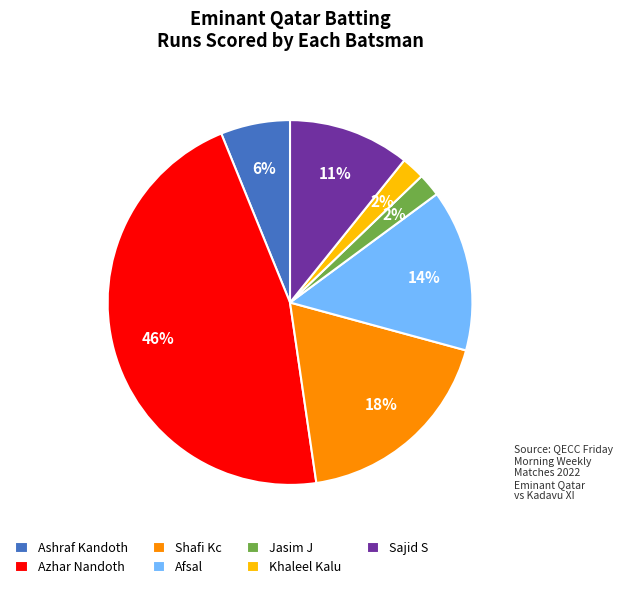

Count the number of slices in the pie.

7